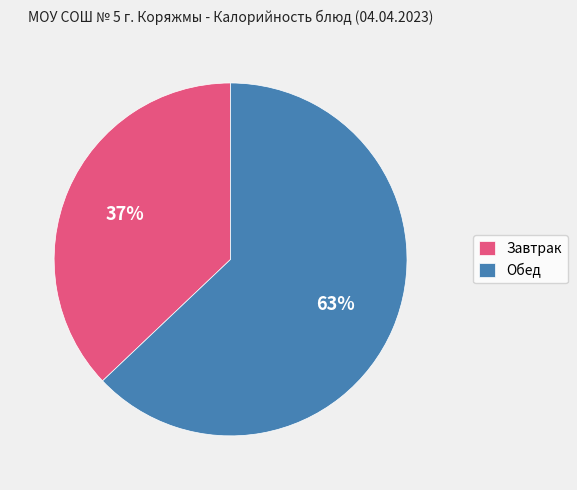

Which slice is the largest?

Обед